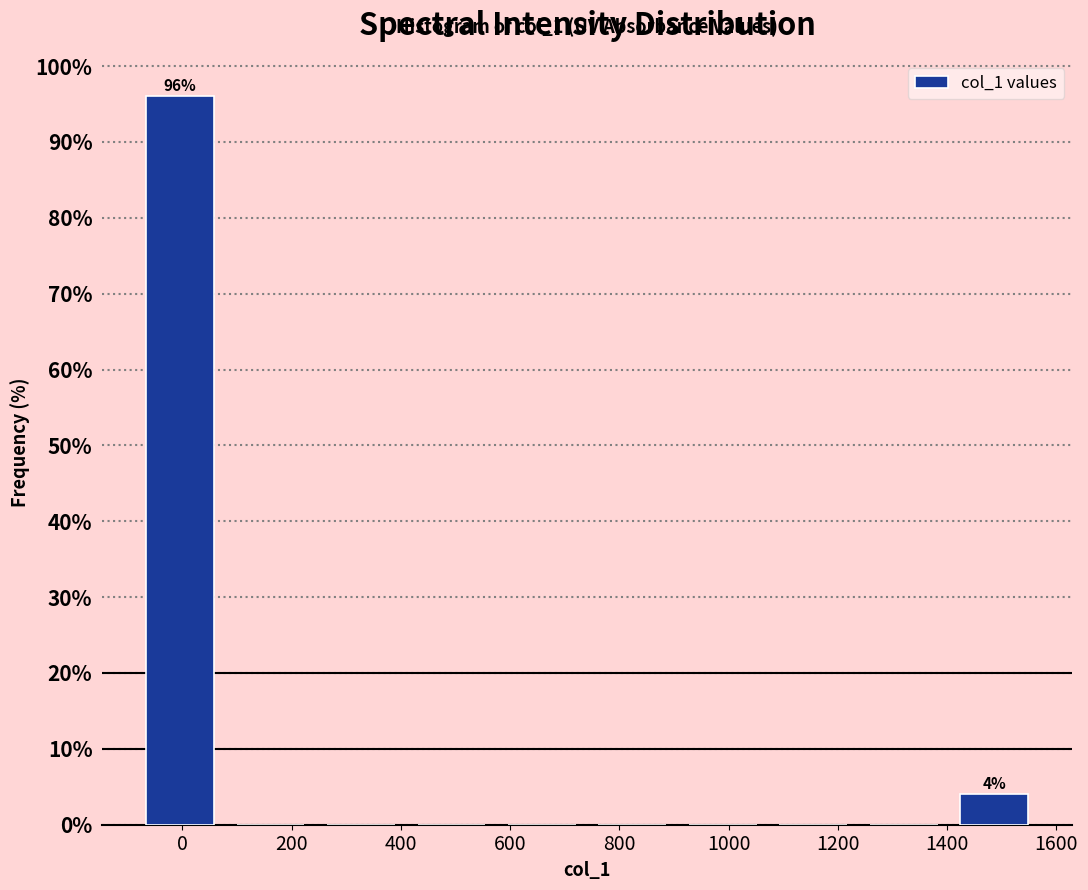

Over which range of the x-axis is the bar tallest?

-80 to 80